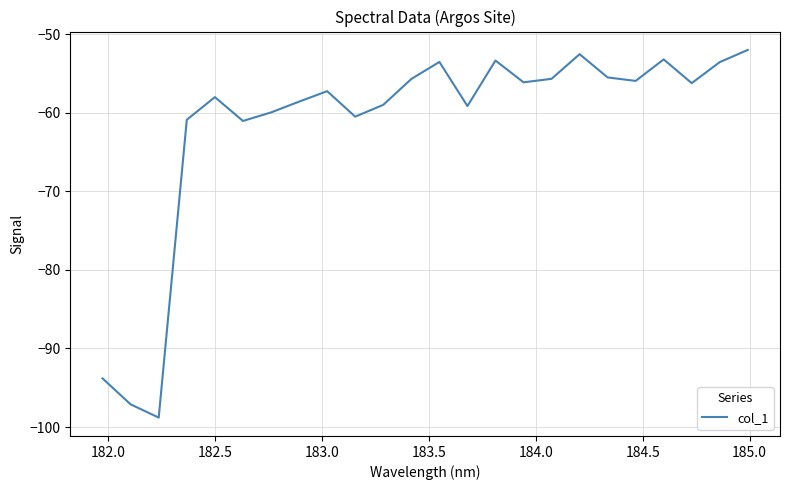

What is the maximum value shown in the chart?

-52.0